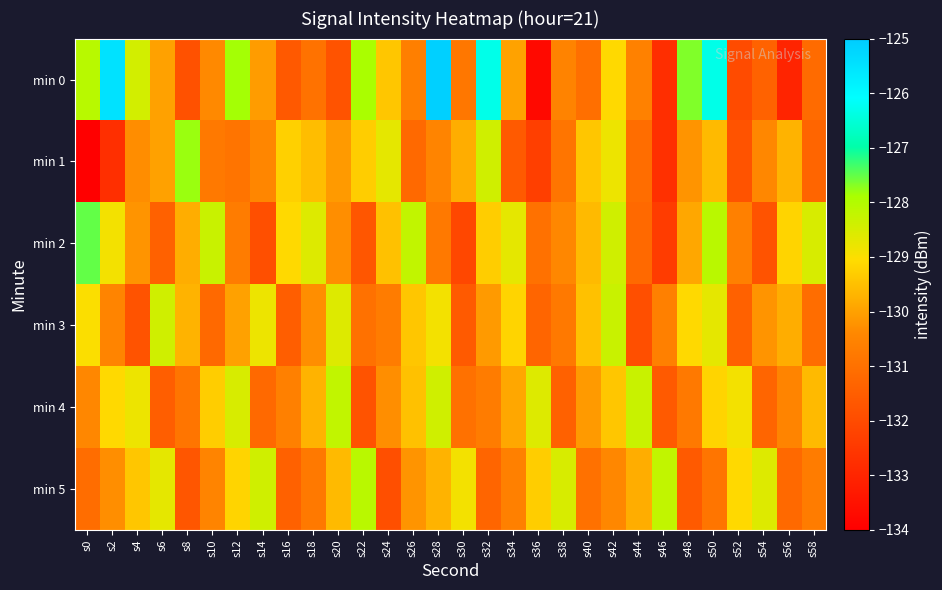

What is the total value across all series at s6?

-780.0